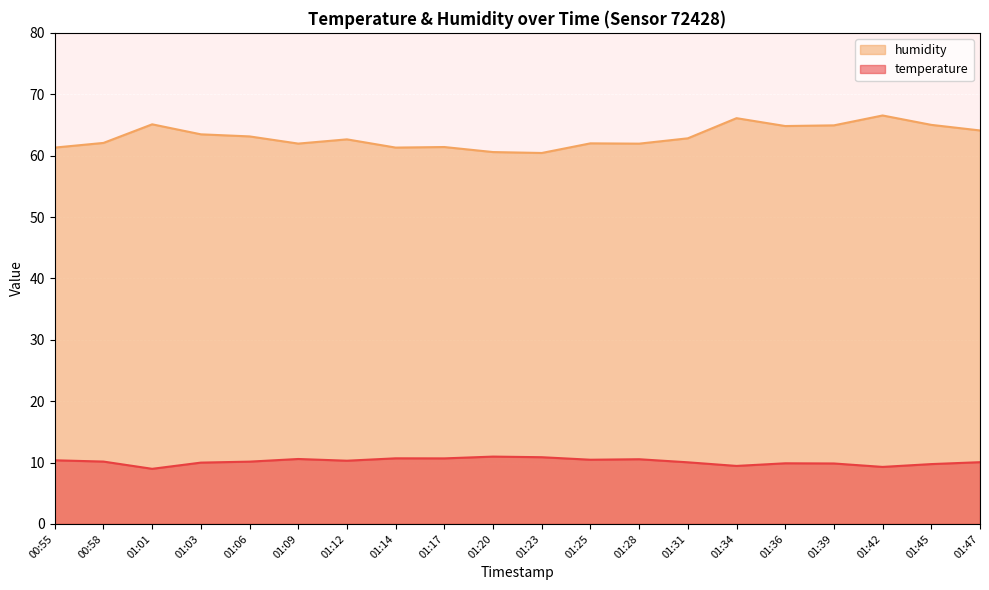

What is the maximum value shown in the chart?

66.5